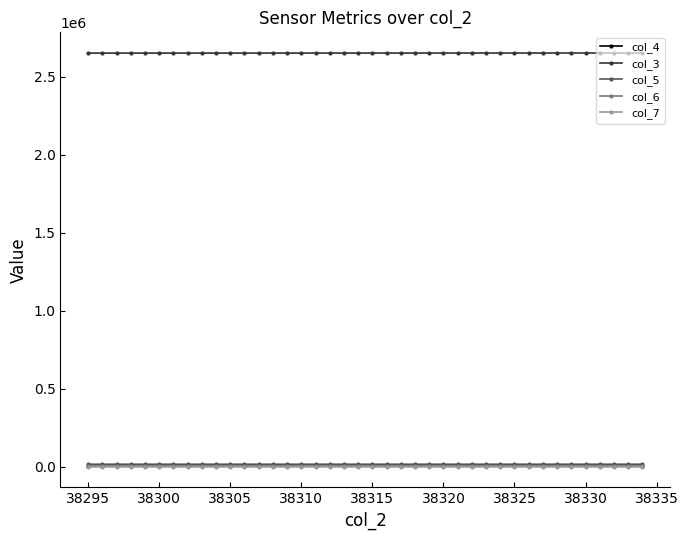

Count the number of categories in the chart.

40